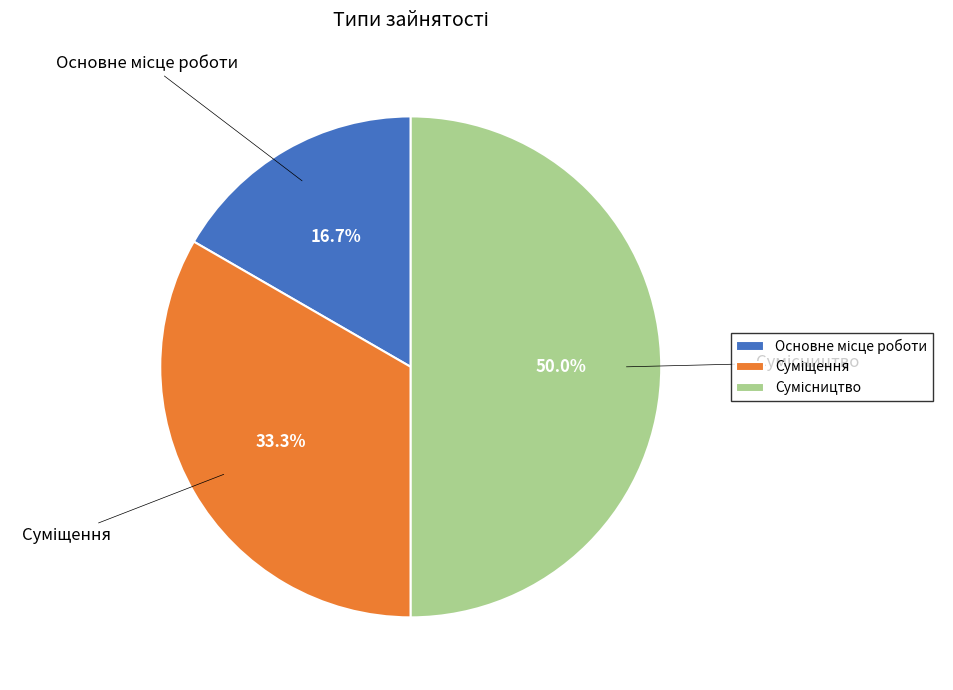

How many slices are in this pie chart?

3